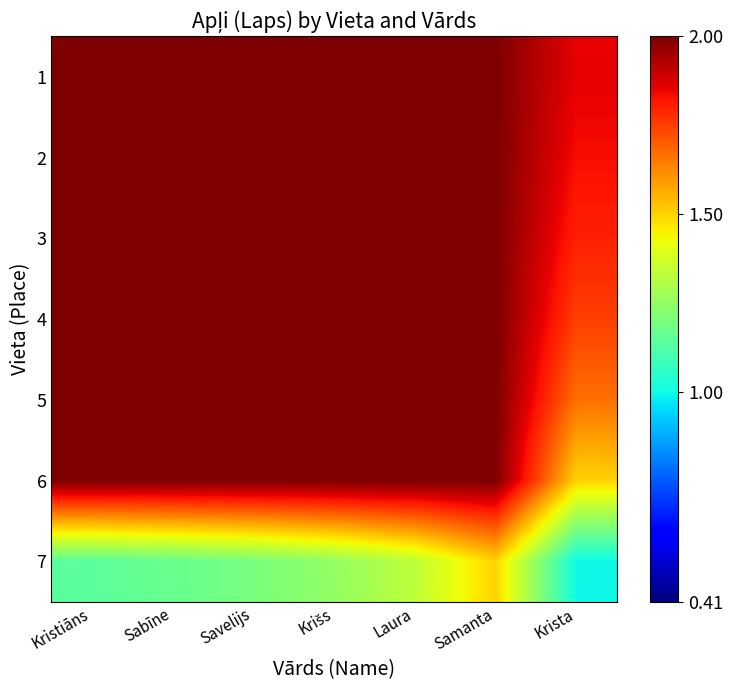

What is the spread (max minus min) of values at Savelijs?

0.8